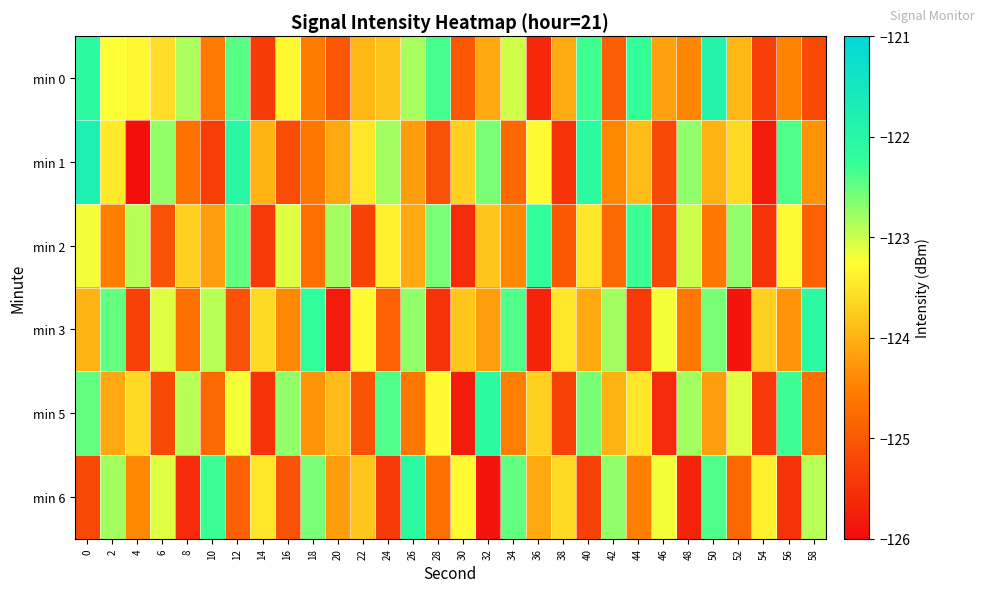

Reading left to right, what are all the values shown in this chart?

min 0: 0=-122.1	2=-123.2	4=-123.3	6=-123.6	8=-122.8	10=-124.6	12=-122.4	14=-125.4	16=-123.3	18=-124.5	20=-125.0	22=-123.9	24=-123.8	26=-122.8	28=-122.4	30=-125.0	32=-124.1	34=-123.0	36=-125.6	38=-124.1	40=-122.3	42=-124.9	44=-122.3	46=-124.2	48=-124.4	50=-121.9	52=-123.9	54=-125.3	56=-124.5	58=-125.2
min 1: 0=-121.8	2=-123.5	4=-126.0	6=-122.7	8=-124.7	10=-125.4	12=-122.0	14=-124.0	16=-125.1	18=-124.6	20=-124.1	22=-123.5	24=-122.8	26=-124.2	28=-125.1	30=-123.7	32=-122.6	34=-124.8	36=-123.3	38=-125.5	40=-122.1	42=-124.4	44=-123.9	46=-125.2	48=-122.7	50=-124.0	52=-123.6	54=-125.8	56=-122.4	58=-124.3
min 2: 0=-123.2	2=-124.5	4=-122.9	6=-125.1	8=-123.7	10=-124.2	12=-122.5	14=-125.4	16=-123.1	18=-124.7	20=-122.8	22=-125.3	24=-123.4	26=-124.1	28=-122.6	30=-125.6	32=-123.8	34=-124.4	36=-122.2	38=-125.0	40=-123.5	42=-124.8	44=-122.3	46=-125.2	48=-123.0	50=-124.6	52=-122.7	54=-125.5	56=-123.3	58=-124.9
min 3: 0=-124.0	2=-122.5	4=-125.3	6=-123.1	8=-124.7	10=-122.9	12=-125.1	14=-123.6	16=-124.4	18=-122.2	20=-125.8	22=-123.3	24=-124.9	26=-122.7	28=-125.5	30=-123.8	32=-124.2	34=-122.4	36=-125.7	38=-123.5	40=-124.1	42=-122.8	44=-125.4	46=-123.2	48=-124.6	50=-122.6	52=-125.9	54=-123.7	56=-124.3	58=-122.1
min 5: 0=-122.5	2=-124.1	4=-123.6	6=-125.2	8=-122.9	10=-124.8	12=-123.2	14=-125.5	16=-122.7	18=-124.3	20=-123.9	22=-125.1	24=-122.4	26=-124.6	28=-123.3	30=-125.8	32=-122.1	34=-124.5	36=-123.7	38=-125.3	40=-122.6	42=-124.0	44=-123.5	46=-125.6	48=-122.8	50=-124.2	52=-123.1	54=-125.4	56=-122.3	58=-124.7
min 6: 0=-125.2	2=-122.8	4=-124.4	6=-123.1	8=-125.6	10=-122.3	12=-124.9	14=-123.5	16=-125.1	18=-122.6	20=-124.2	22=-123.8	24=-125.4	26=-122.1	28=-124.7	30=-123.3	32=-125.9	34=-122.5	36=-124.1	38=-123.6	40=-125.3	42=-122.7	44=-124.5	46=-123.2	48=-125.7	50=-122.4	52=-124.8	54=-123.4	56=-125.5	58=-122.9